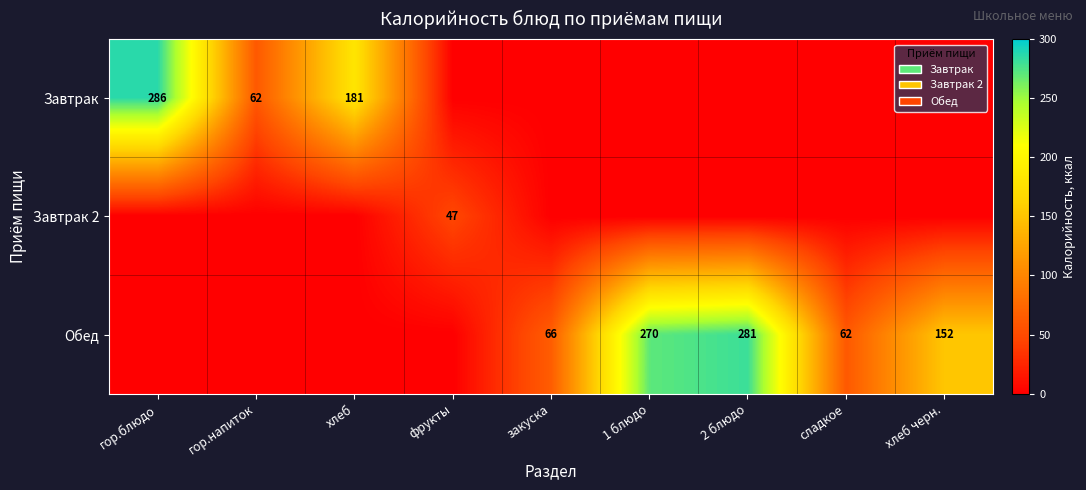

The value of Завтрак 2 at фрукты is 30. True or false?

False